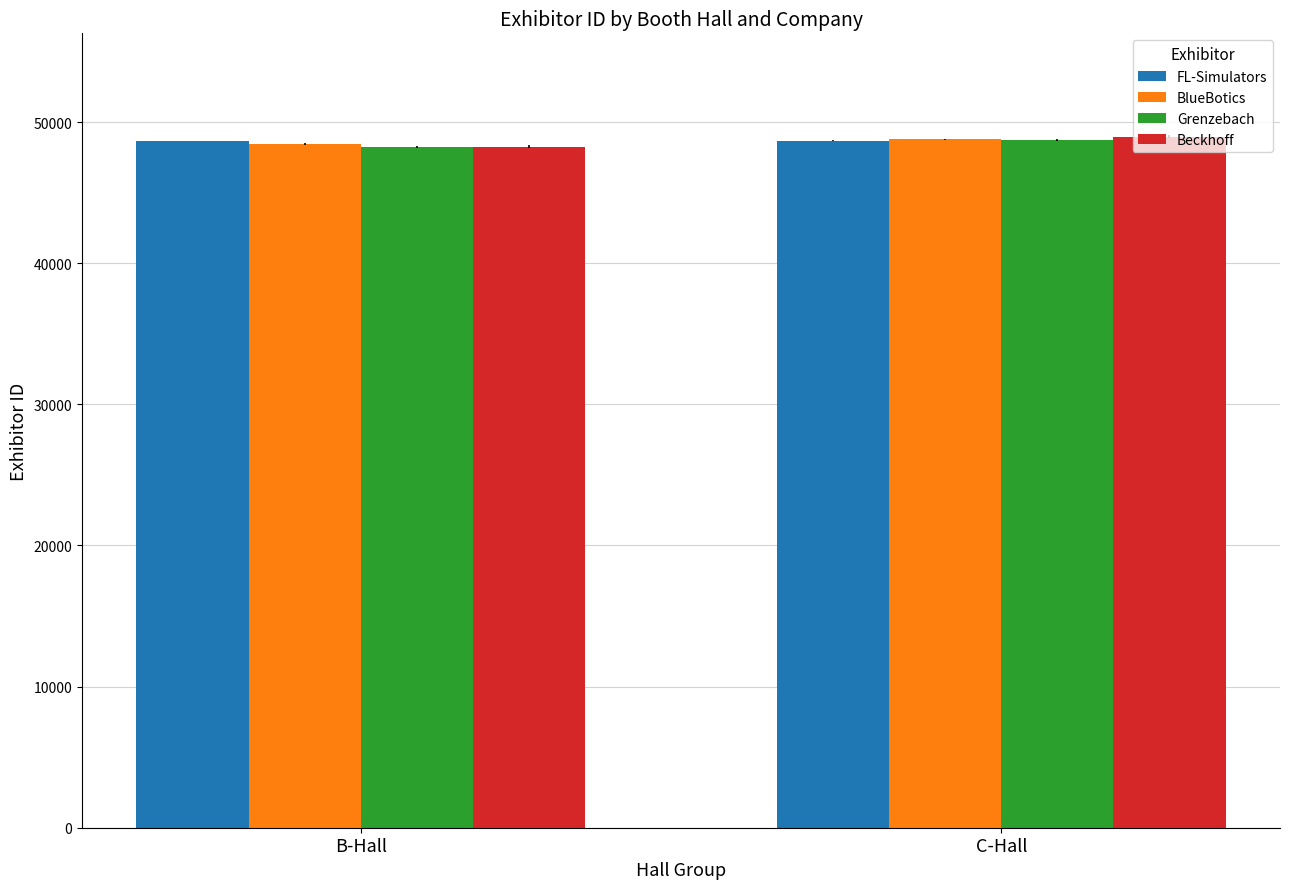

The FL-Simulators series shows 48685 at C-Hall. True or false?

True